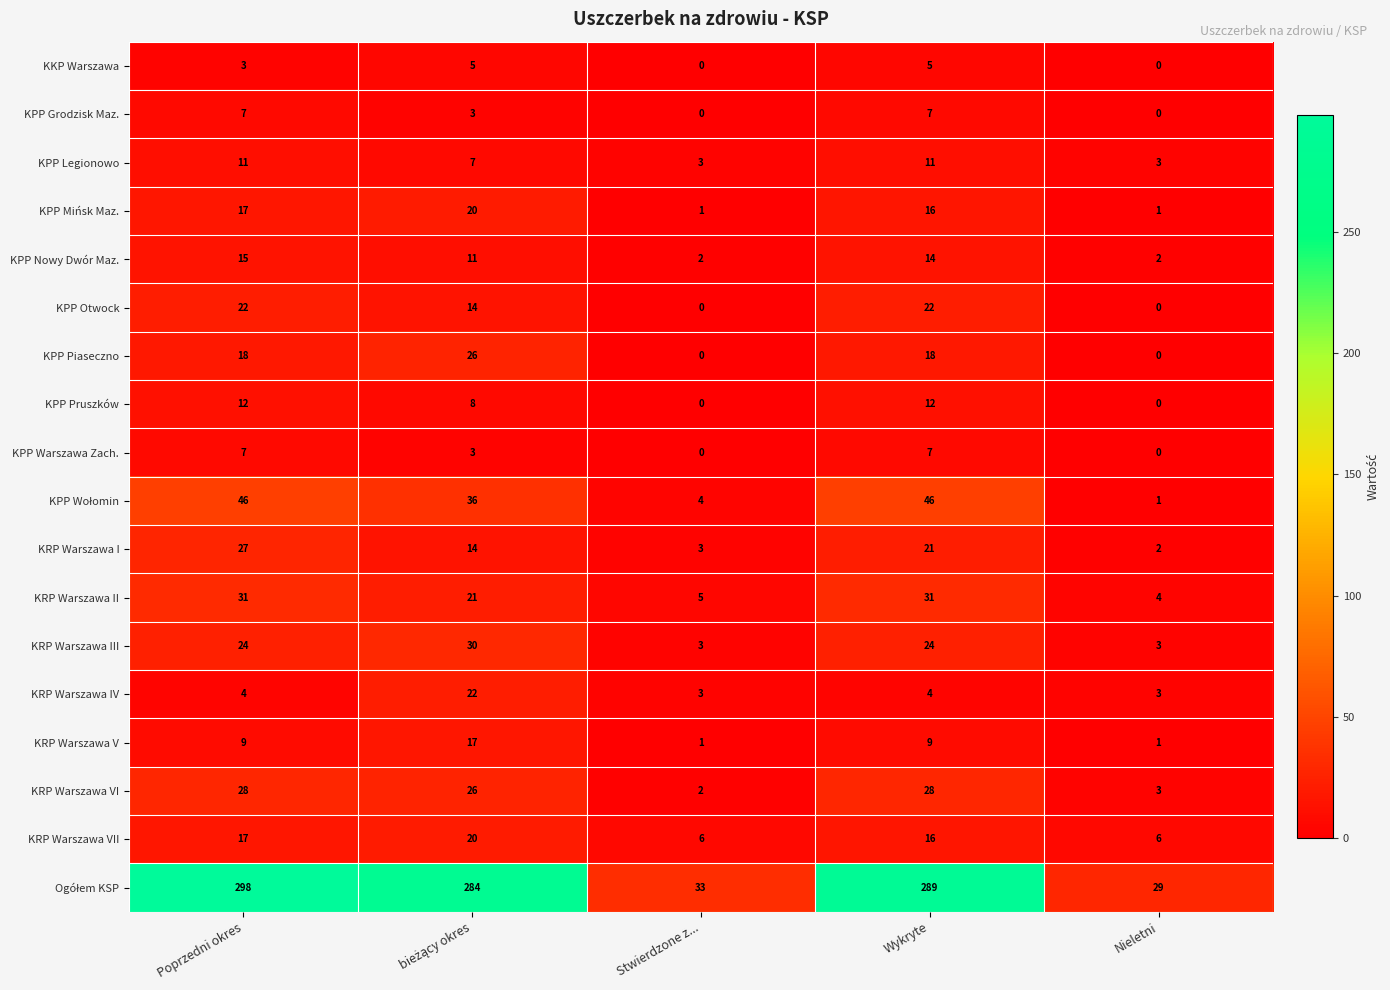

What is the spread (max minus min) of values at Nieletni?

29